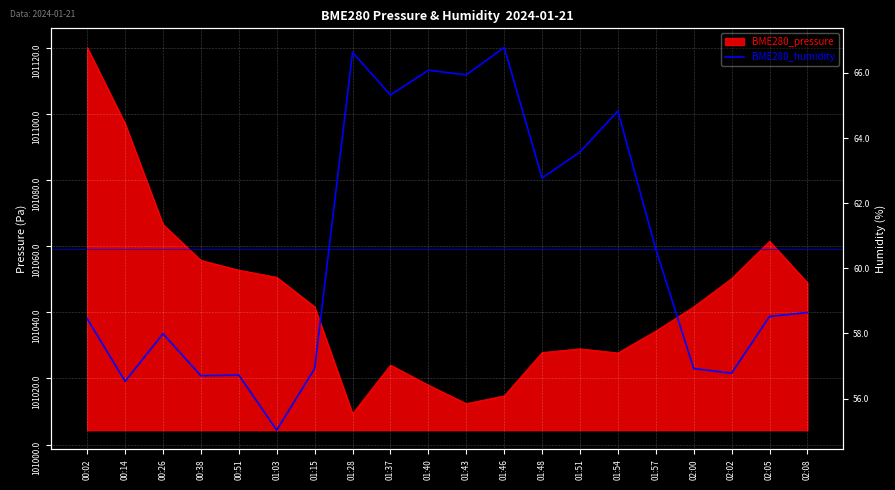

What is the label of the 5th point from the left?

00:51